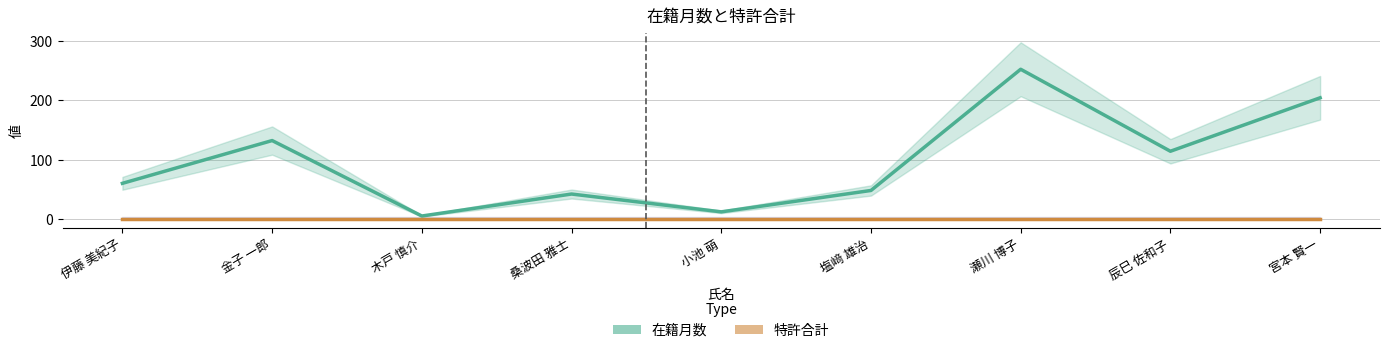

What is the minimum value for 在籍月数?

5